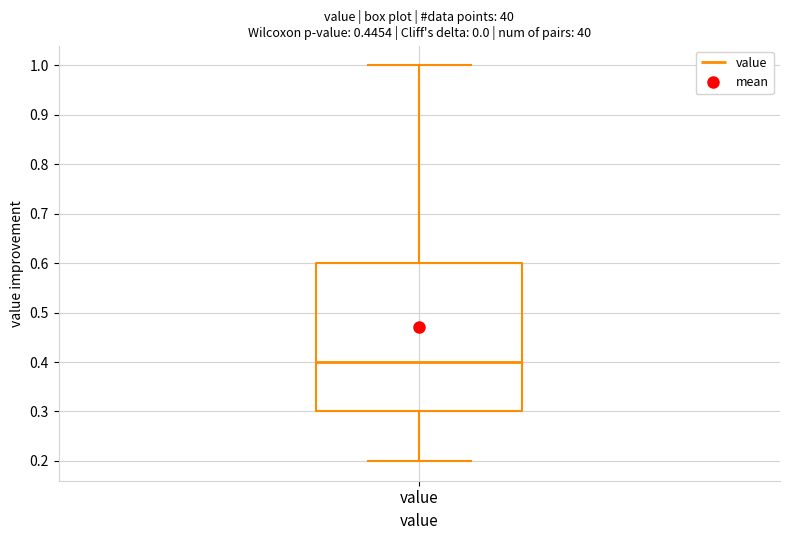

Transcribe this box plot: give where the median line is, the range the box spans, and where the two whiskers end, as read against the y-axis. The values are not printed on the chart, so give them approximately, as read against the axis.

median 0.4, box 0.3 to 0.6, whiskers 0.2 to 1.0